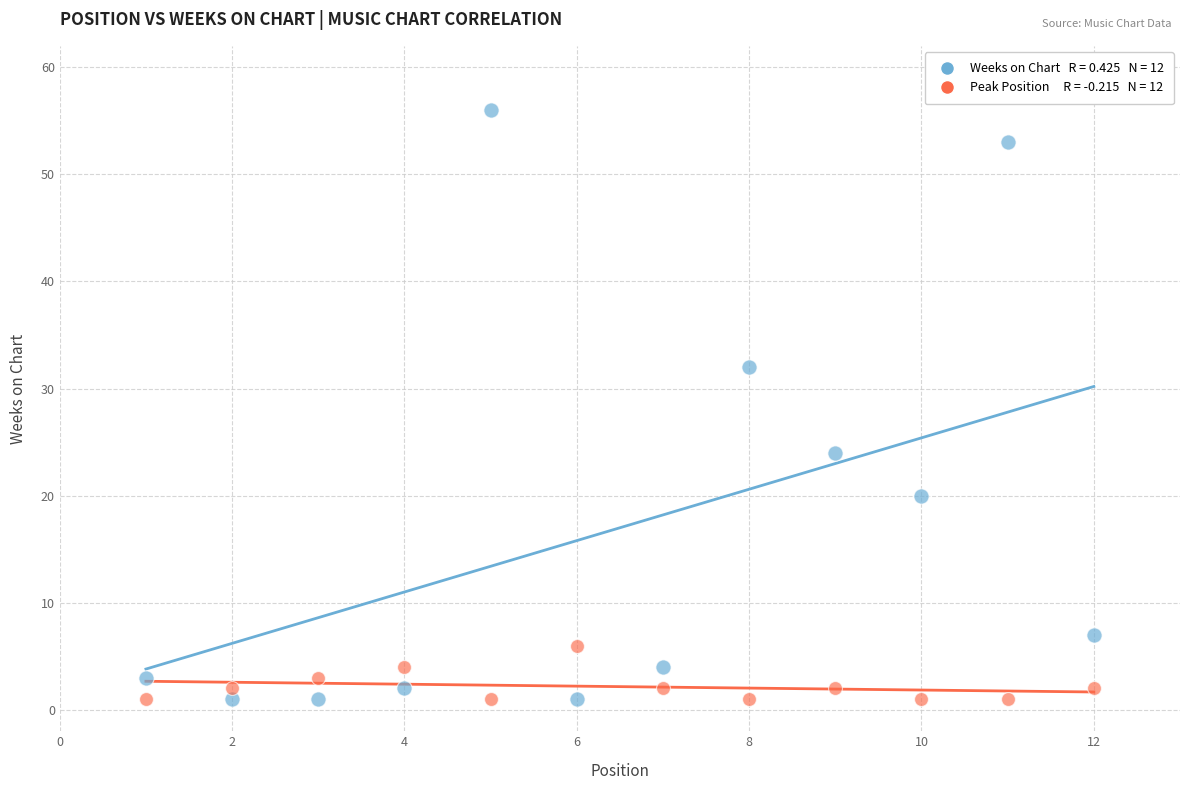

Across all data points, what is the range of X values (max minus min)?

11